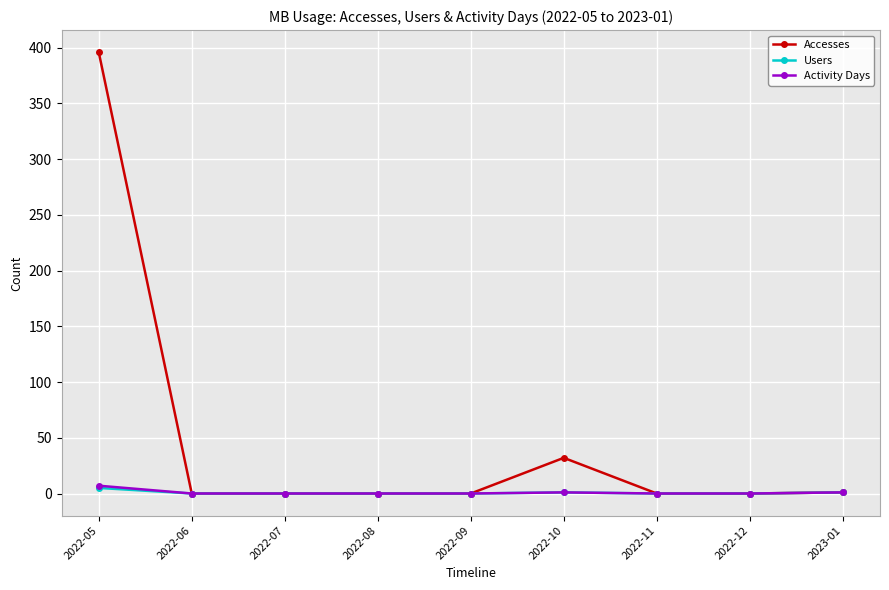

Does the chart display data point markers on the line(s)?

Yes